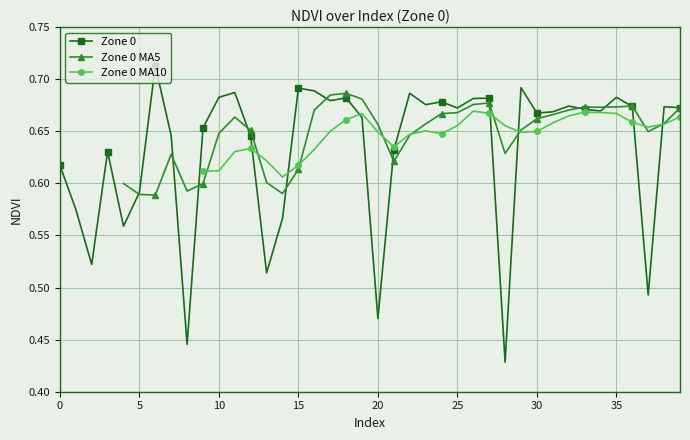

How many data points does each series have?

40